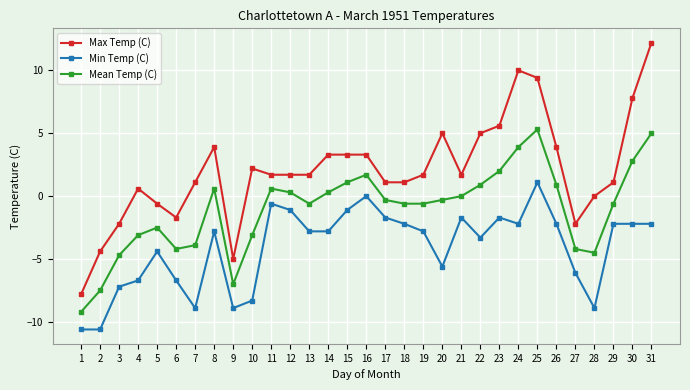

What is the total value across all series at 27?

-12.5